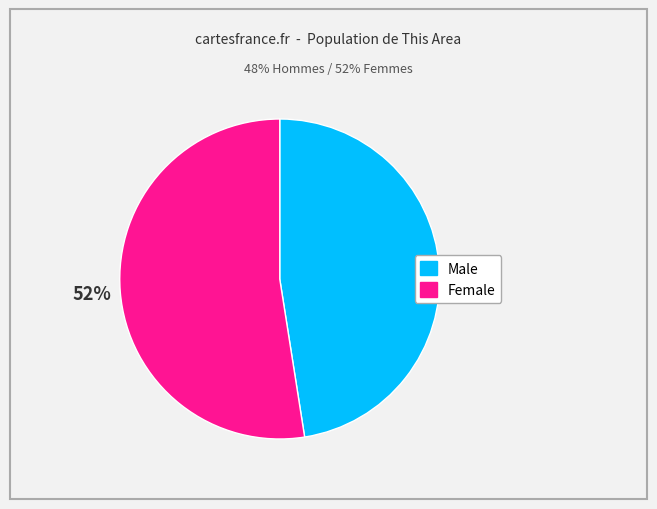

Which slice is the largest?

Female